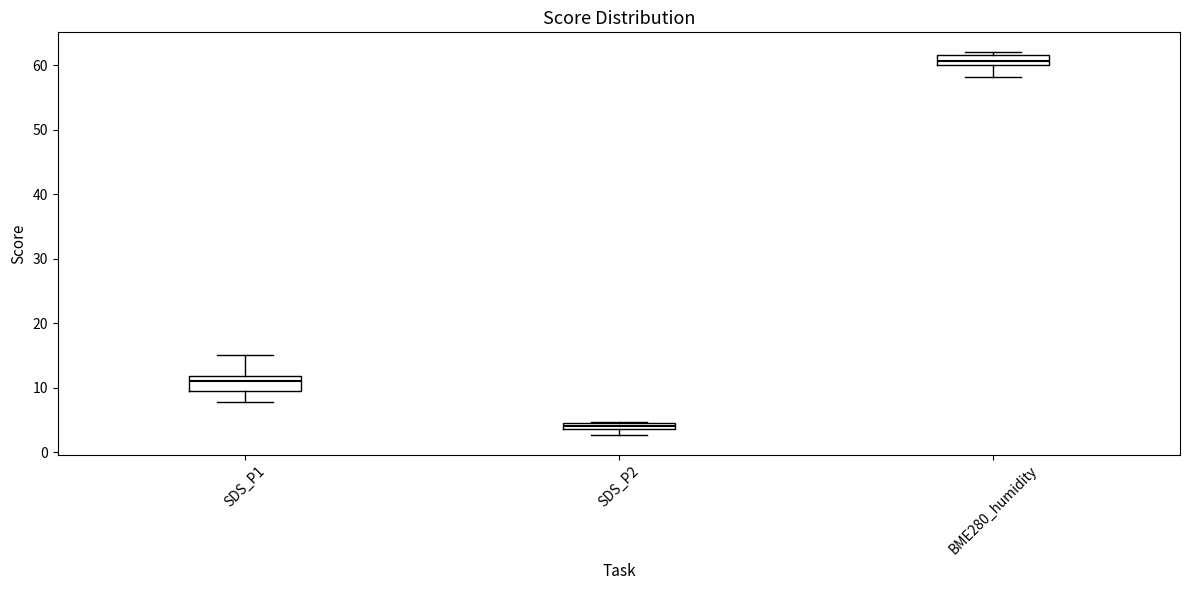

Which box has the highest median line?

BME280_humidity